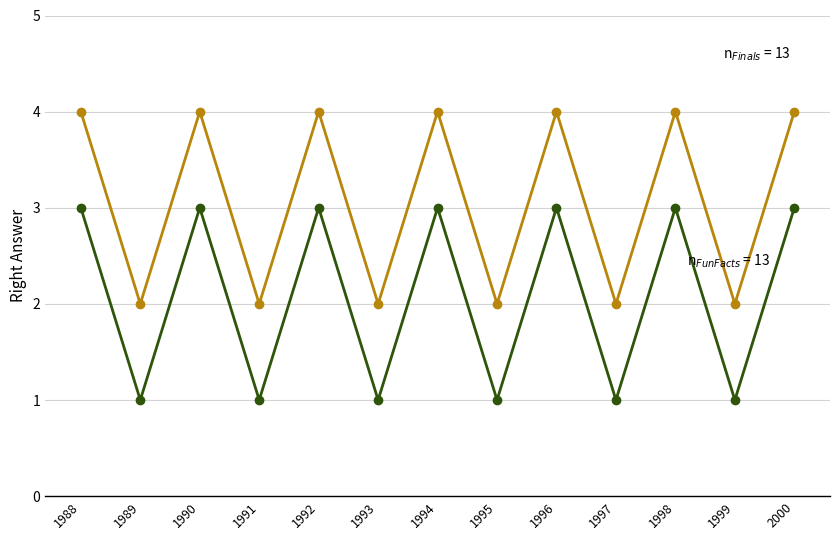

What is the greatest value displayed?

4